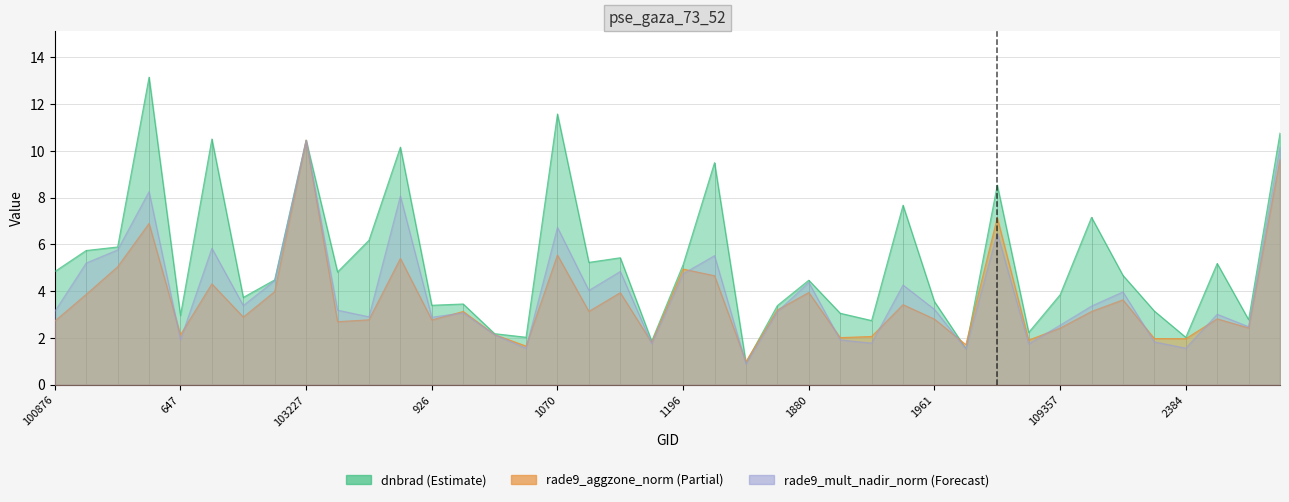

Rank the categories by rade9_aggzone_norm value from lowest to highest.

107945, 104062, 108828, 104422, 2114, 2384, 110398, 108468, 108481, 647, 103946, 109357, 3023, 103474, 100876, 926, 103583, 1961, 114275, 102989, 103827, 2168, 104186, 1835, 108645, 109705, 101003, 104304, 1880, 103109, 665, 1700, 1196, 102741, 103592, 1070, 102861, 109170, 114511, 103227